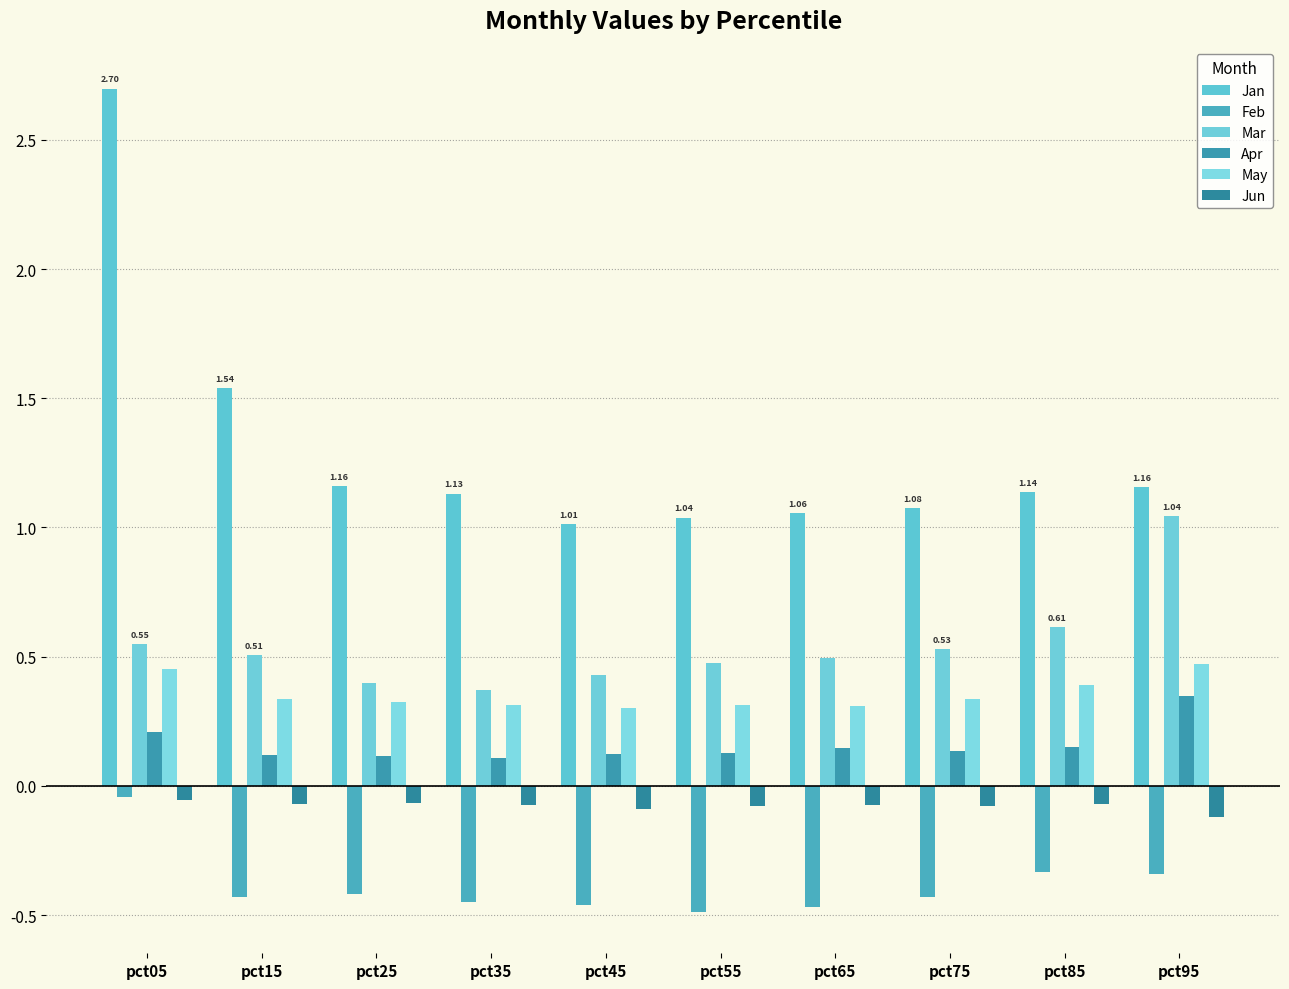

Rank the categories by Jan value from highest to lowest.

pct05, pct15, pct25, pct95, pct85, pct35, pct75, pct65, pct55, pct45